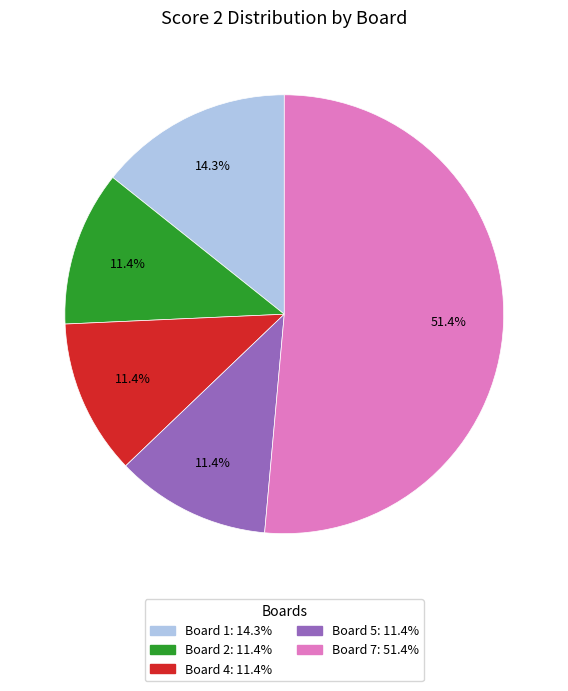

Does any single category account for the majority?

Yes